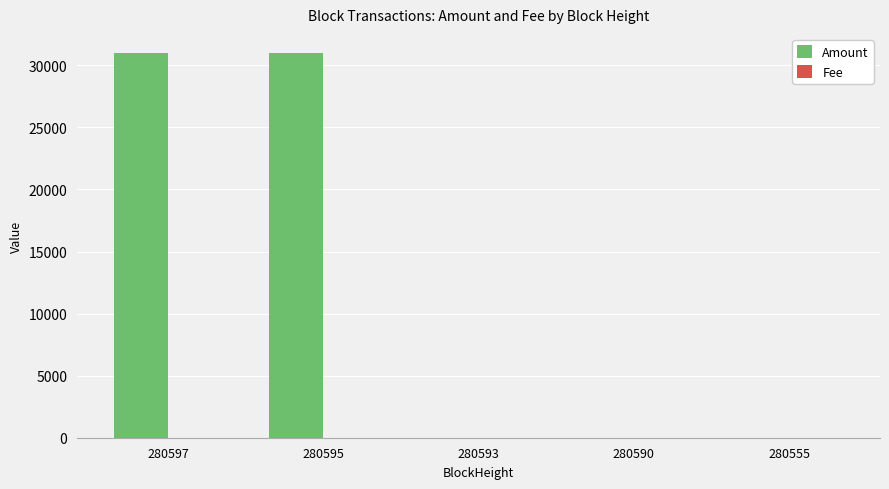

What is the greatest value displayed?

30987.8